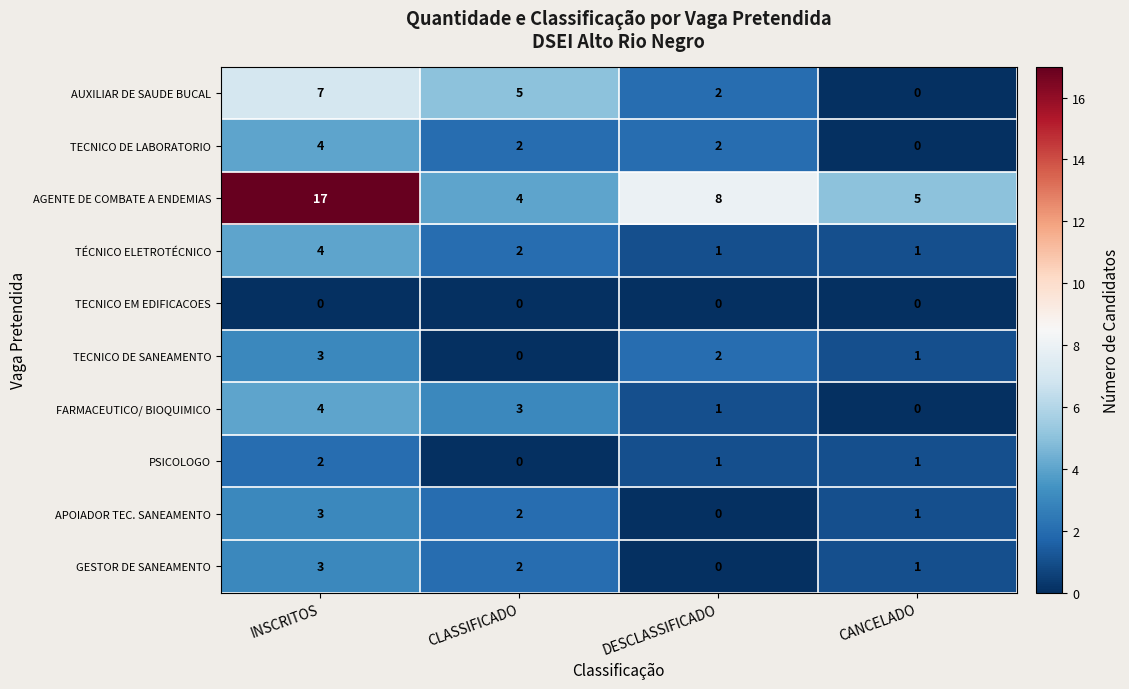

How many categories are shown in the chart?

4